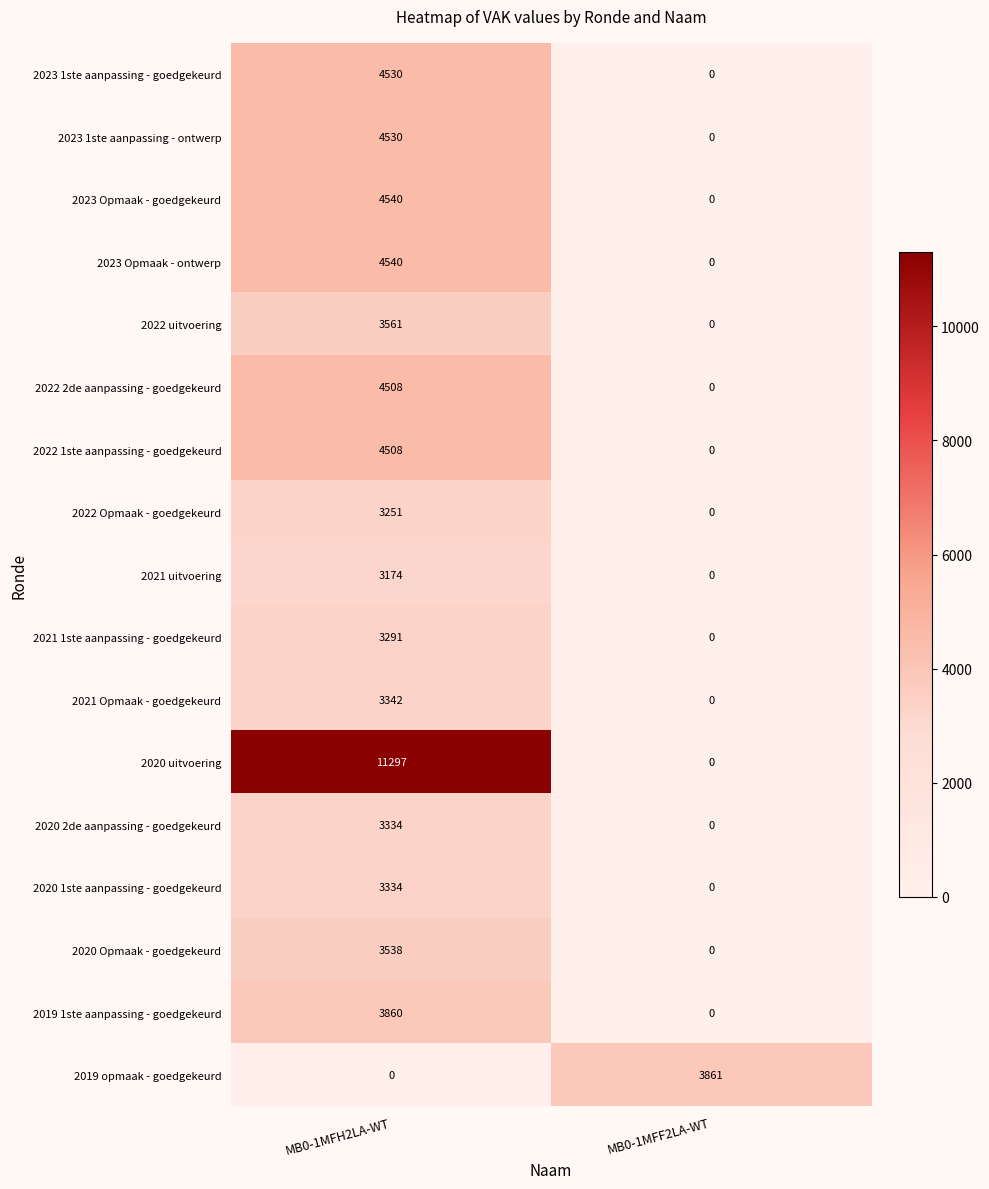

List the labels in order of 2020 2de aanpassing - goedgekeurd value, largest first.

MB0-1MFH2LA-WT, MB0-1MFF2LA-WT